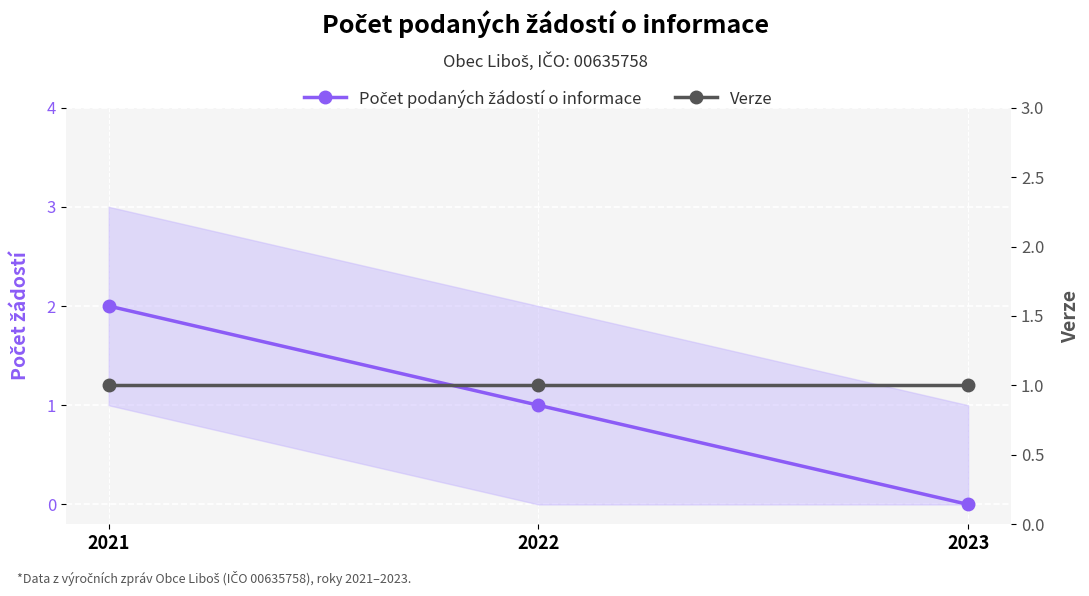

What is the greatest value displayed?

2